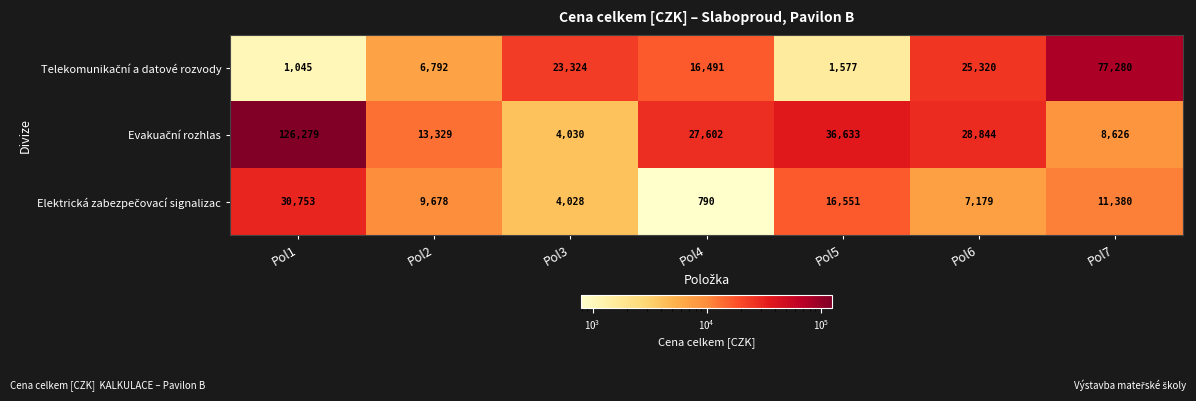

Which category has the lowest value across all series?

Pol4